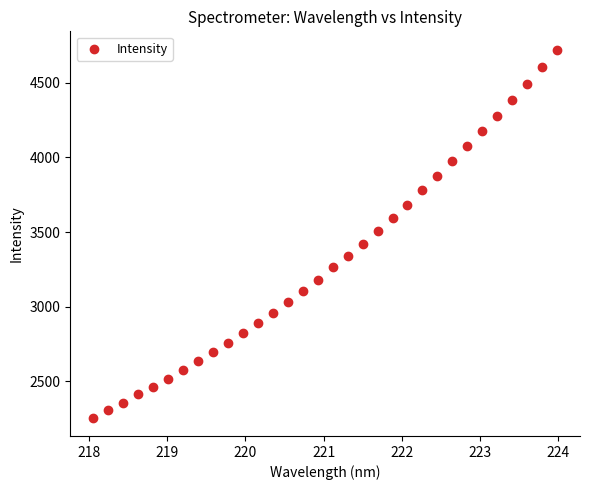

Count the number of points in this scatter plot.

32